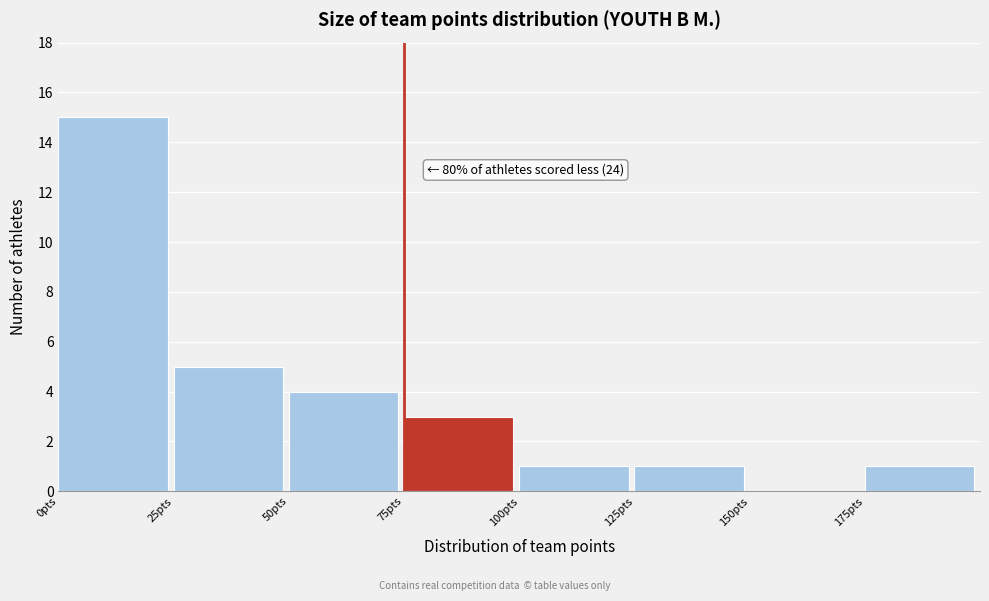

Over which range of the x-axis is the bar tallest?

0 to 25